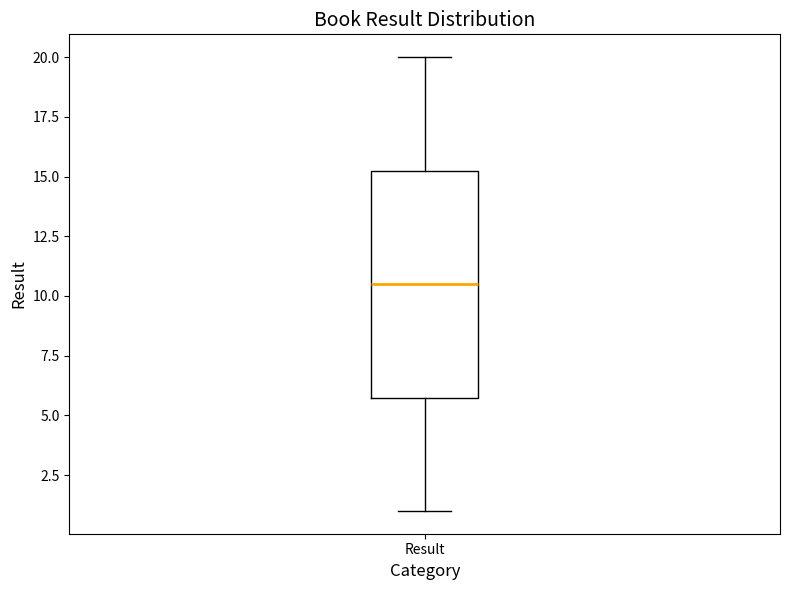

Transcribe this box plot: give where the median line is, the range the box spans, and where the two whiskers end, as read against the y-axis. The values are not printed on the chart, so give them approximately, as read against the axis.

median 10.5, box 6.0 to 15.5, whiskers 1.0 to 20.0